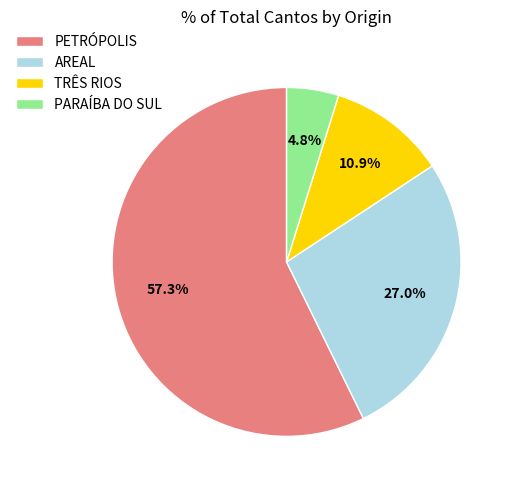

How many segments does this pie chart have?

4